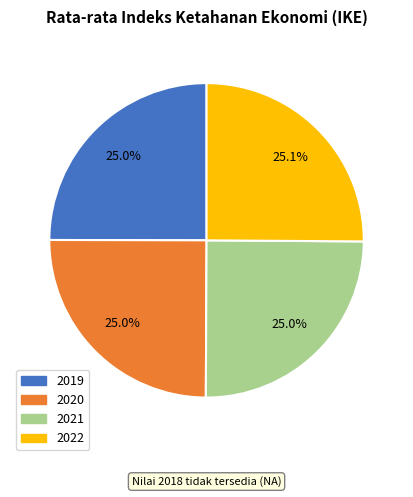

Does 2022 account for over 50% of the chart?

No